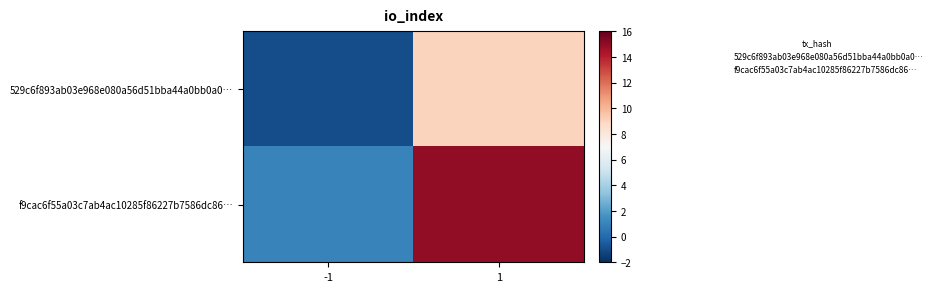

Rank the series at 1 from highest to lowest value.

f9cac6f55a03c7ab4ac10285f86227b7586dc86…, 529c6f893ab03e968e080a56d51bba44a0bb0a0…